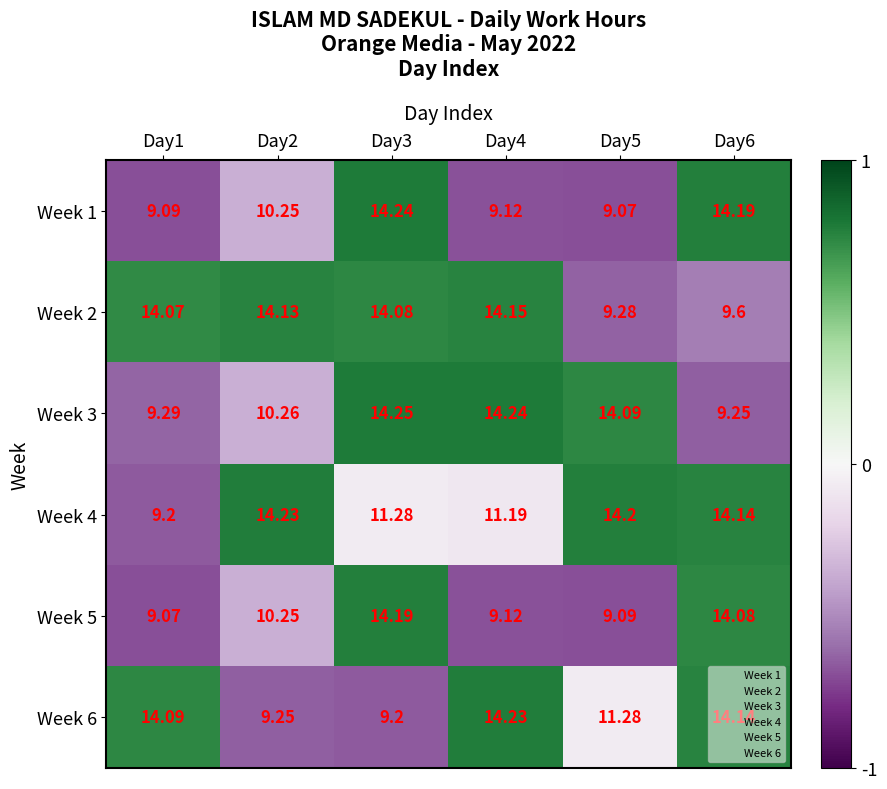

Is the value of Week 1 at Day6 greater than the value of Week 5 at Day6?

Yes